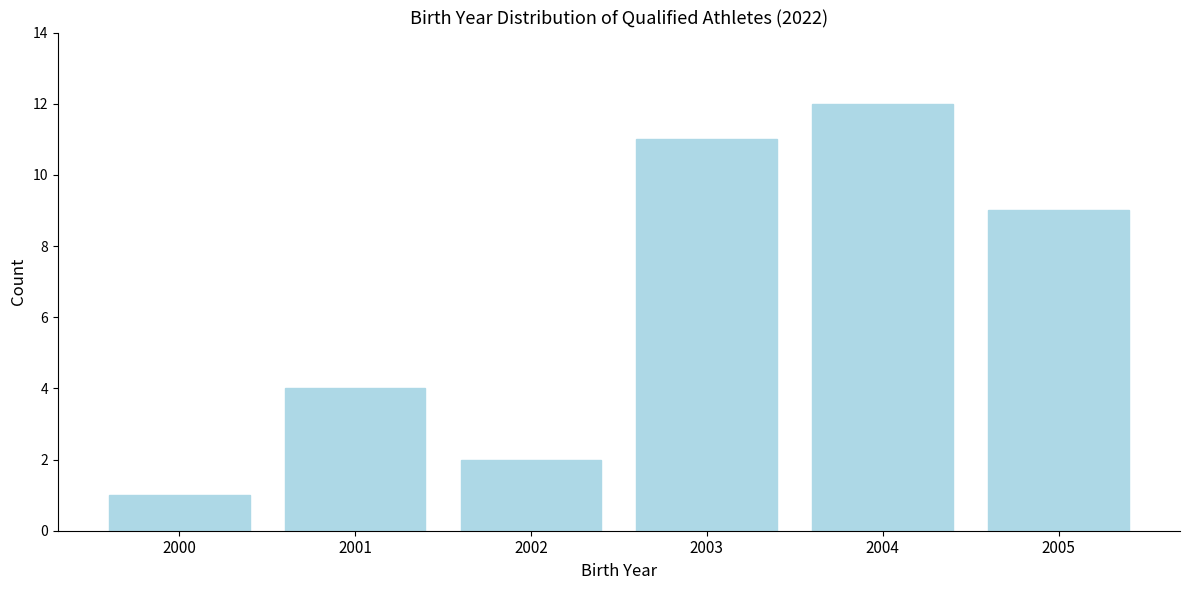

Reading left to right, list all the values displayed in this chart.

2000=1	2001=4	2002=2	2003=11	2004=12	2005=9